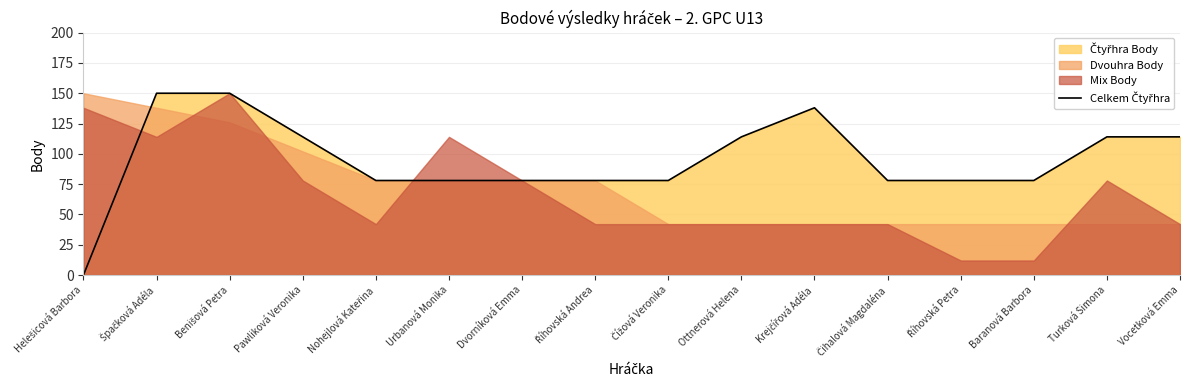

How many values exceed 78?

7